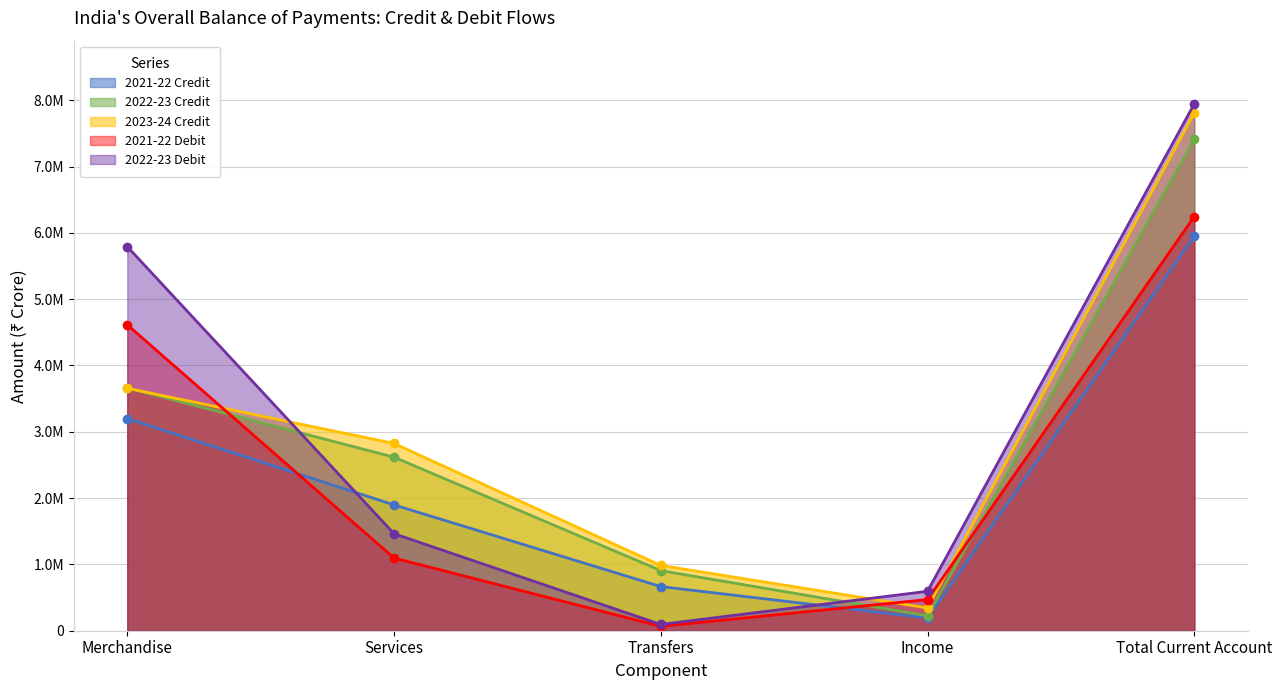

List the series in order of their peak value, lowest first.

2021-22 Credit, 2021-22 Debit, 2022-23 Credit, 2023-24 Credit, 2022-23 Debit